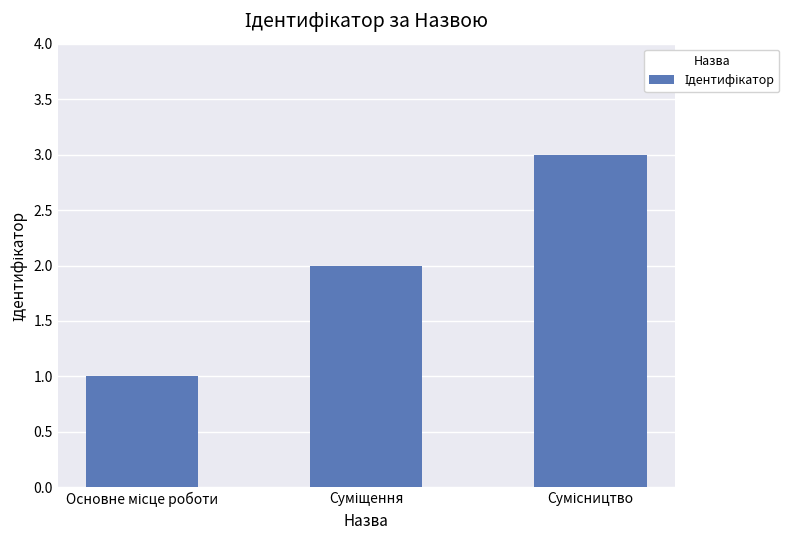

What is the greatest value displayed?

3